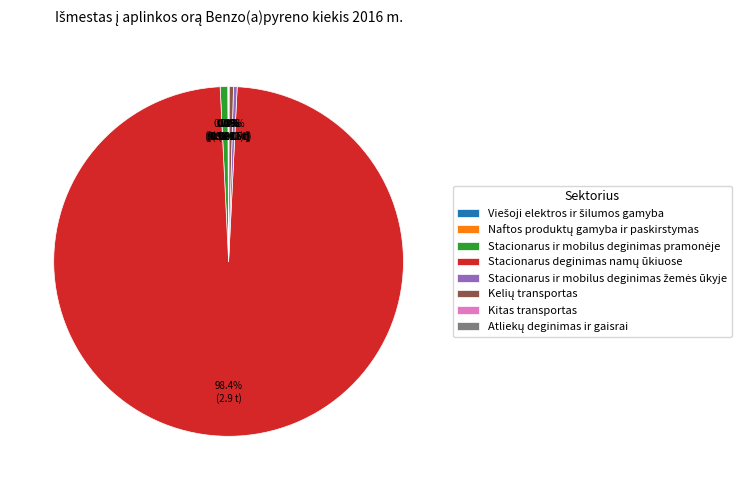

How much of the chart is everything except Kelių transportas?

99.6%